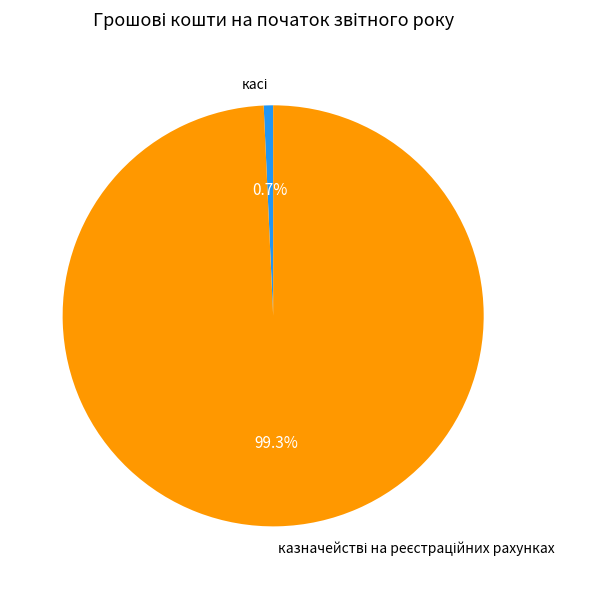

To the nearest percent, what is the average slice percentage?

50%